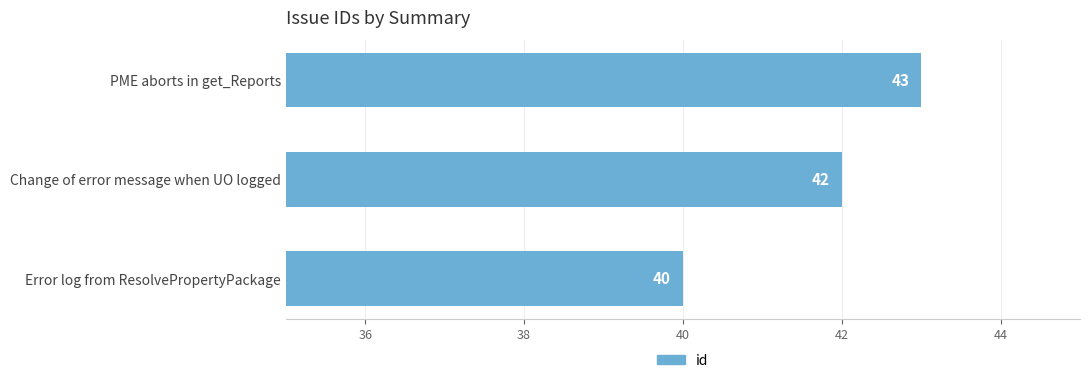

Which category has the lowest value across all series?

Error log from ResolvePropertyPackage